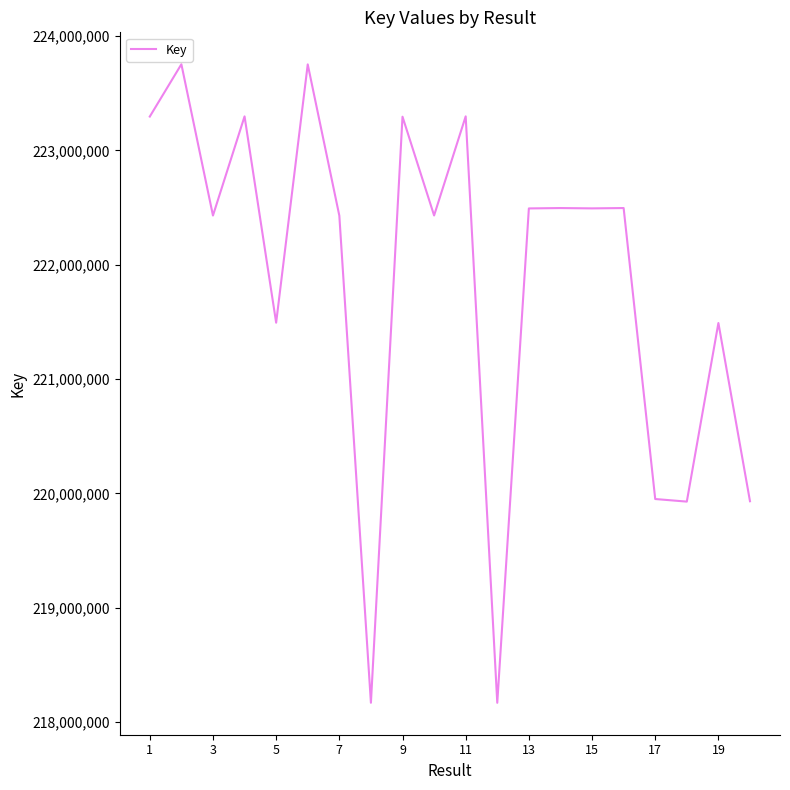

What is the difference between the maximum and minimum values?

5586695